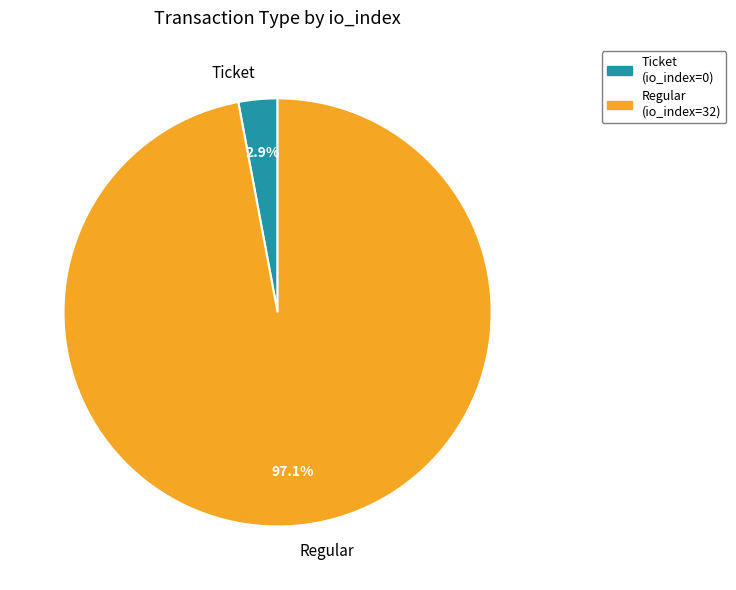

To the nearest percent, what is the average slice percentage?

50%